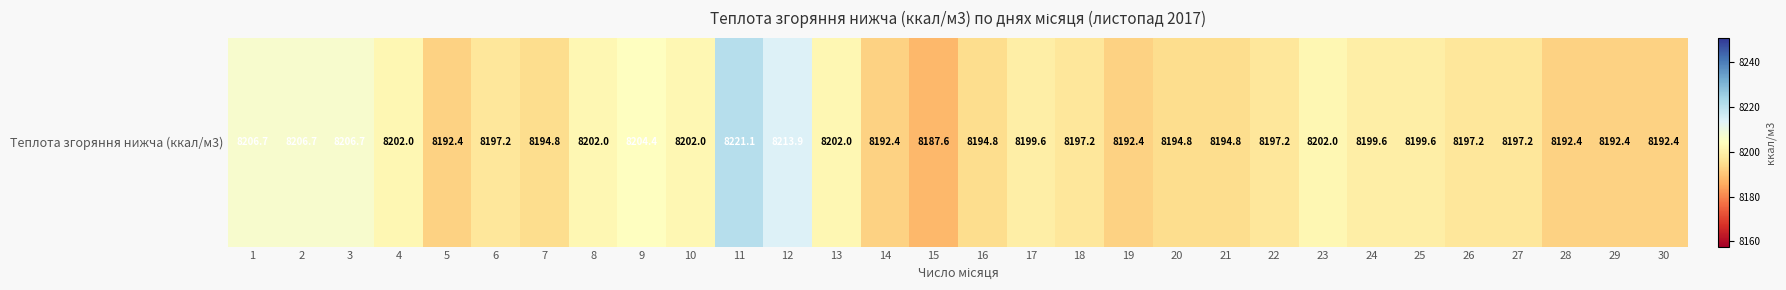

What is the greatest value displayed?

8221.1